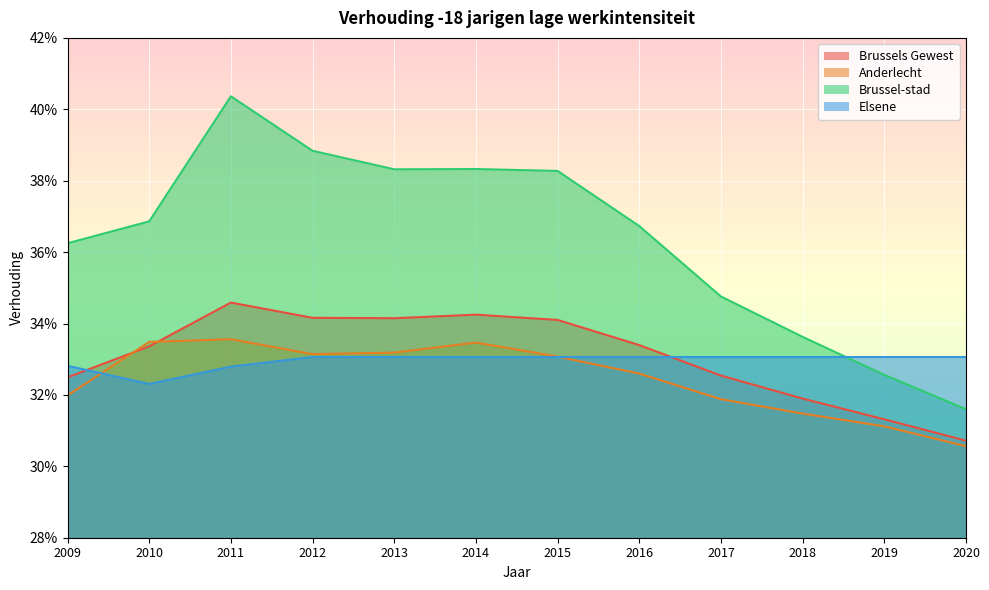

Which label corresponds to the largest value in the chart?

2011